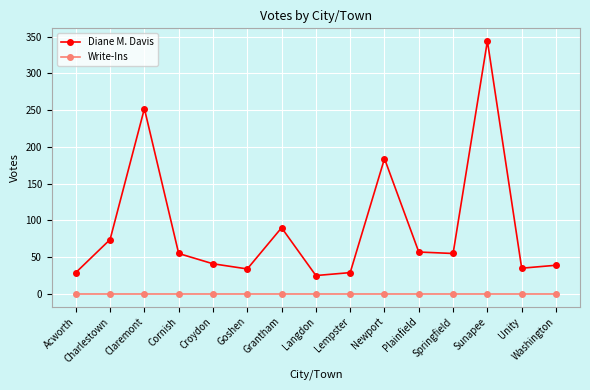

Between Plainfield and Unity, which series saw the biggest shift?

Diane M. Davis